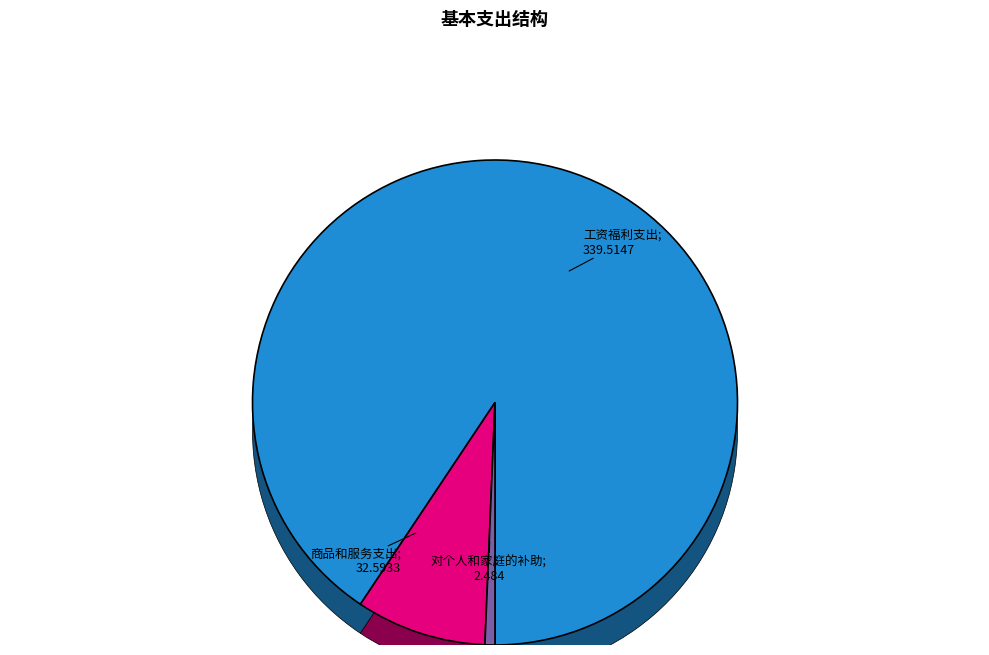

Rank the categories by value from lowest to highest.

对个人和家庭的补助, 商品和服务支出, 工资福利支出